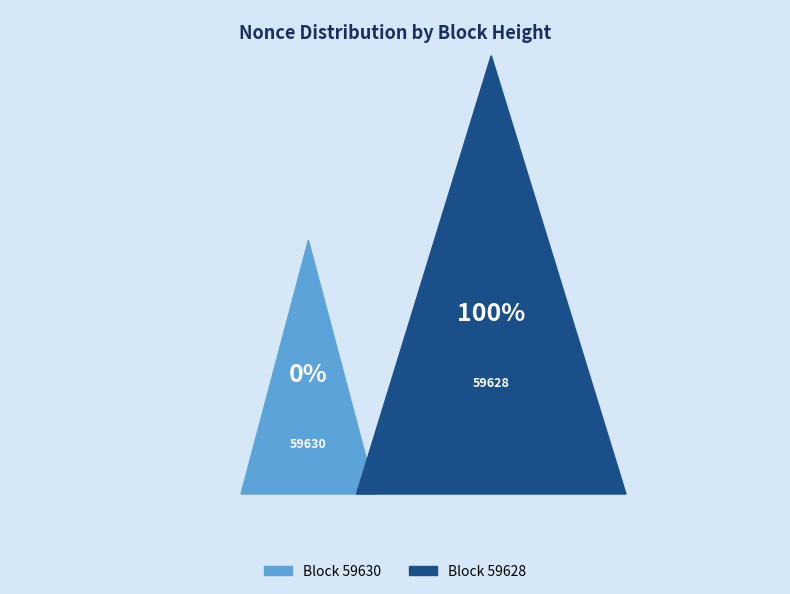

Between 59628 and 59630, which is larger?

59628